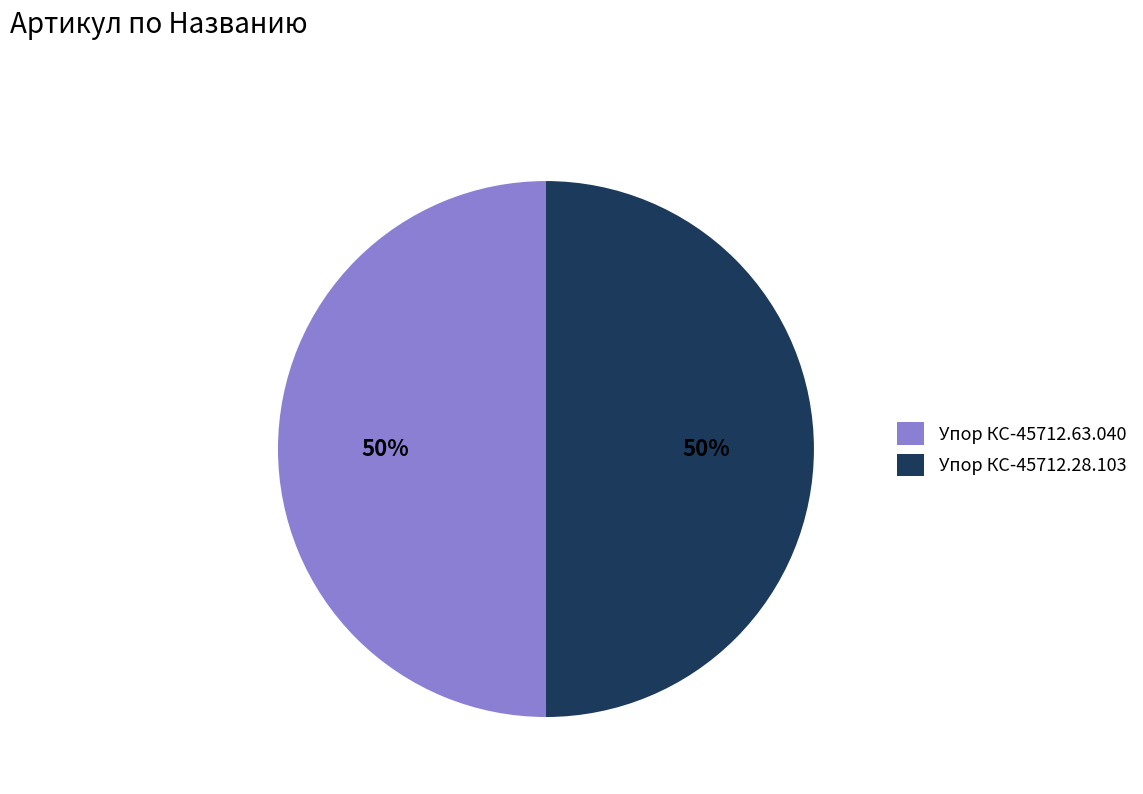

To the nearest percent, what is the combined percentage of Упор КС-45712.63.040 and Упор КС-45712.28.103?

100%